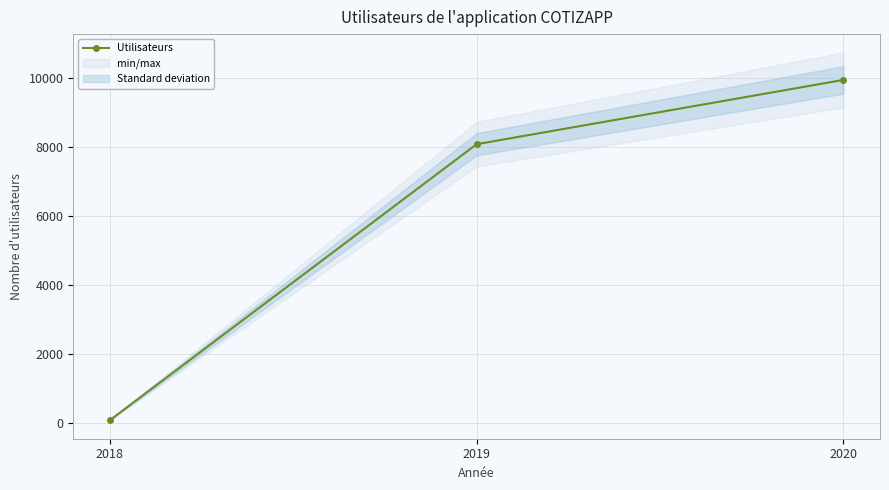

What is the greatest value displayed?

9945